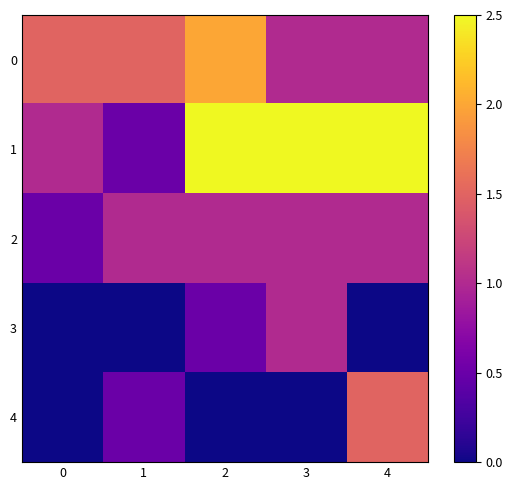

Between 1 and 2, which series saw the biggest shift?

1